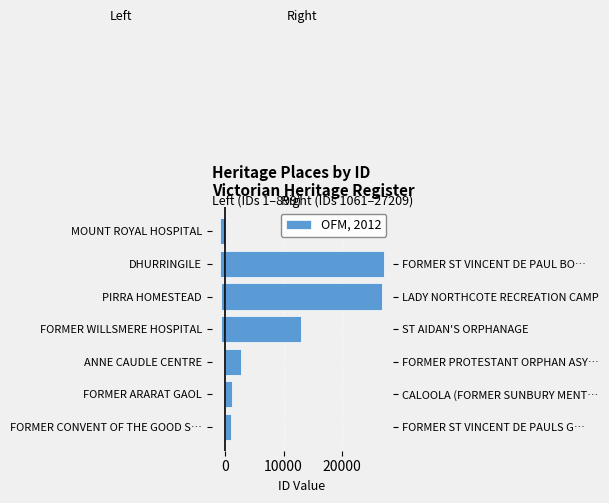

Is it true that the value at MOUNT ROYAL HOSPITAL is -1485?

False